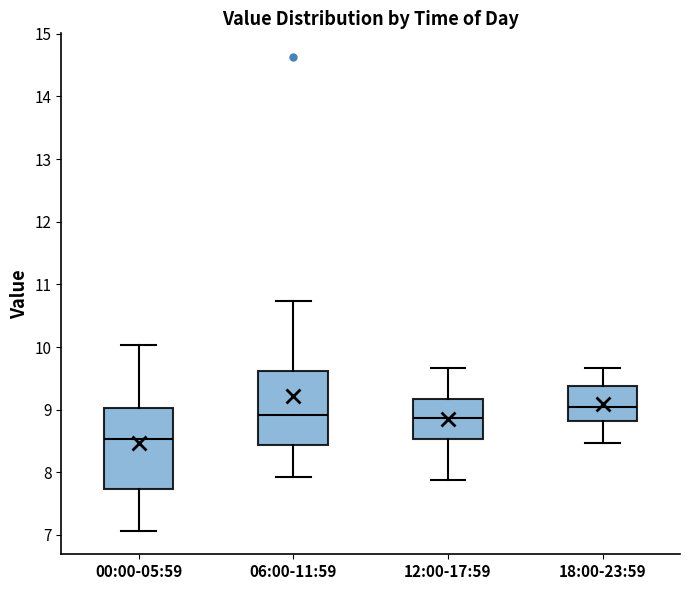

Where is the upper edge of the box for 06:00-11:59 on the y-axis? The values are not printed on the chart, so give them approximately, as read against the axis.

9.6